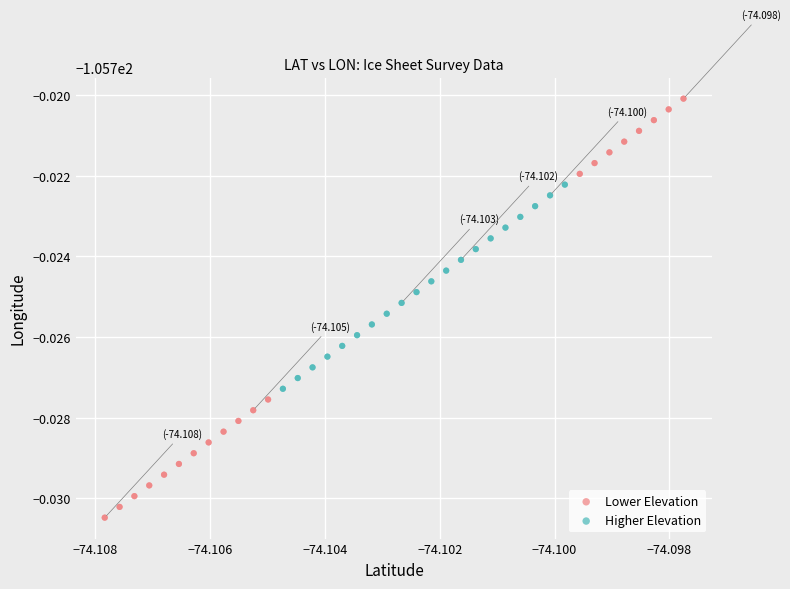

What are all the series names shown in the legend?

Lower Elevation, Higher Elevation